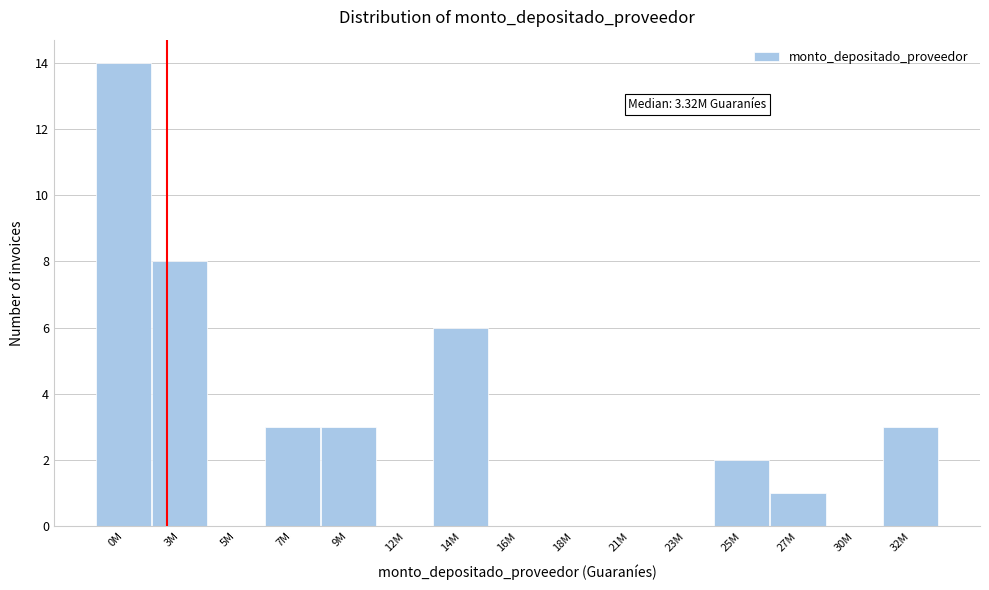

Reading left to right, transcribe all the data shown in this chart.

0M=14	3M=8	5M=0	7M=3	9M=3	12M=0	14M=6	16M=0	18M=0	21M=0	23M=0	25M=2	27M=1	30M=0	32M=3